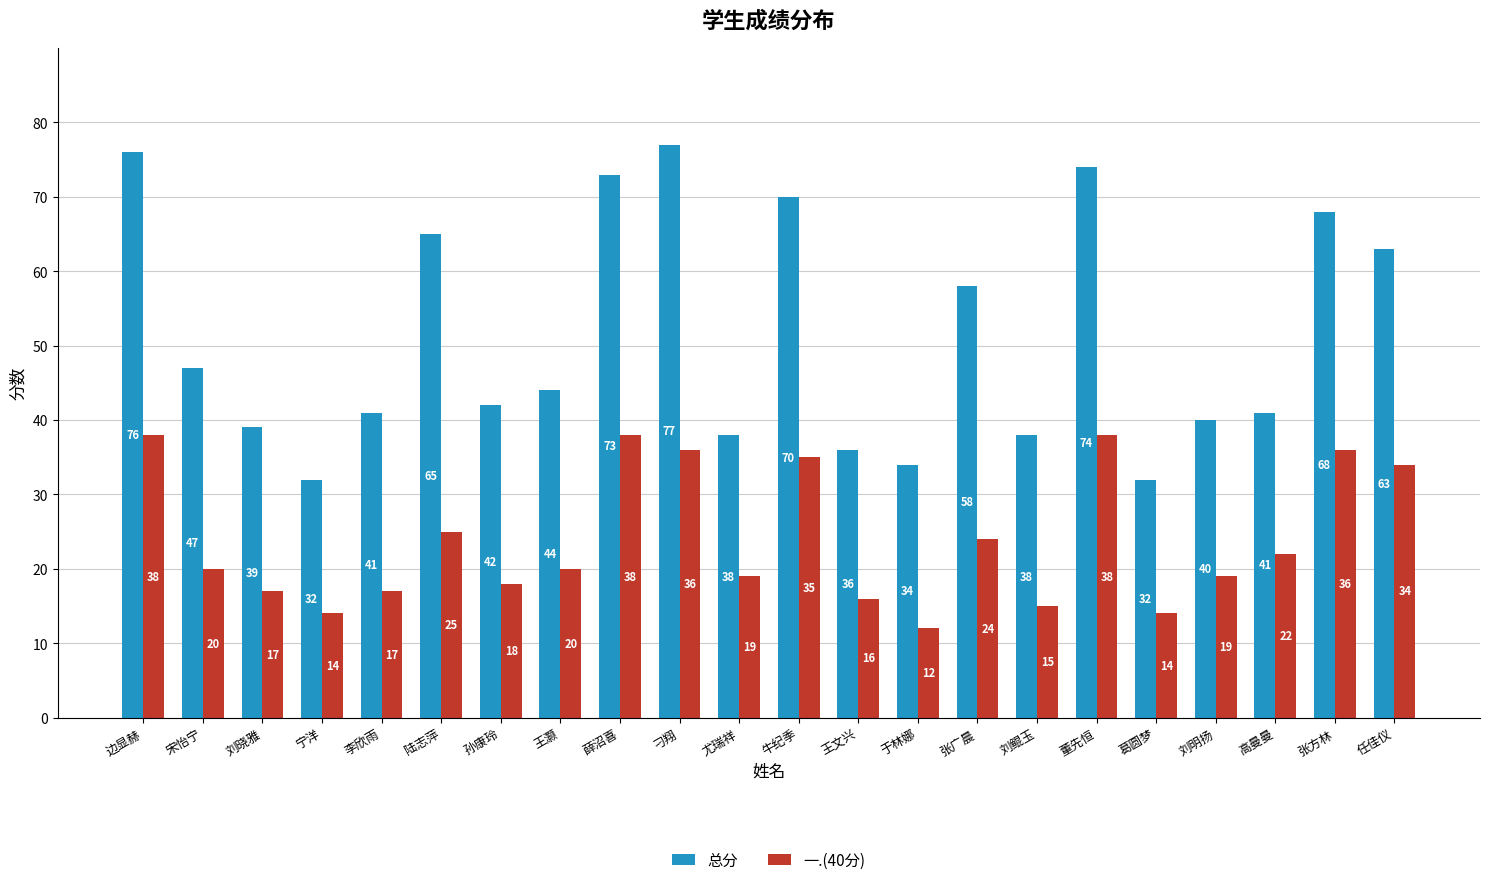

What are all the series names shown in the legend?

总分, 一.(40分)